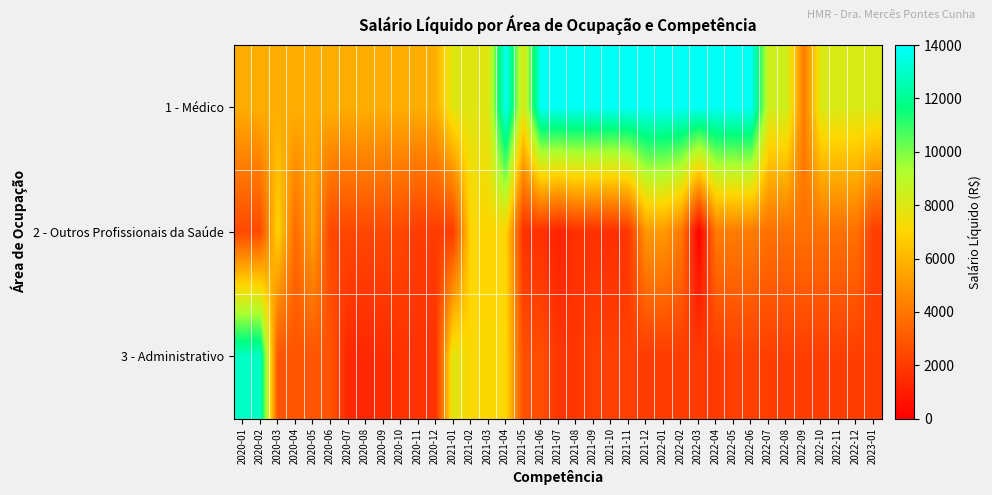

Reading left to right, what are all the values shown in this chart?

1 - Médico: 2020-01=5709.0	2020-02=5764.1	2020-03=5709.0	2020-04=5764.1	2020-05=5709.0	2020-06=5764.1	2020-07=5709.0	2020-08=5764.1	2020-09=5709.0	2020-10=5764.1	2020-11=5709.0	2020-12=5764.1	2021-01=7906.8	2021-02=7906.8	2021-03=7906.8	2021-04=13813.0	2021-05=7906.8	2021-06=13813.0	2021-07=13813.0	2021-08=13813.0	2021-09=13813.0	2021-10=13813.0	2021-11=13813.0	2021-12=13813.0	2022-01=13813.0	2022-02=13813.0	2022-03=13813.0	2022-04=13813.0	2022-05=13813.0	2022-06=13813.0	2022-07=8365.0	2022-08=8478.2	2022-09=4128.2	2022-10=8115.7	2022-11=8115.7	2022-12=8115.7	2023-01=8115.7
2 - Outros Profissionais da Saúde: 2020-01=2504.1	2020-02=2504.1	2020-03=6960.6	2020-04=3597.5	2020-05=5389.3	2020-06=2413.5	2020-07=2413.5	2020-08=2413.5	2020-09=2413.5	2020-10=2413.5	2020-11=2023.9	2020-12=2060.3	2021-01=2060.3	2021-02=6994.4	2021-03=6994.4	2021-04=6994.4	2021-05=1658.2	2021-06=1658.2	2021-07=1136.6	2021-08=1658.2	2021-09=1658.2	2021-10=1543.8	2021-11=1882.5	2021-12=5081.4	2022-01=5081.4	2022-02=4133.6	2022-03=0.0	2022-04=4133.6	2022-05=4133.6	2022-06=4166.6	2022-07=3769.2	2022-08=3769.2	2022-09=3769.2	2022-10=3769.2	2022-11=3769.2	2022-12=3769.2	2023-01=2086.1
3 - Administrativo: 2020-01=12908.7	2020-02=12908.7	2020-03=2845.0	2020-04=2845.0	2020-05=2845.0	2020-06=2845.0	2020-07=1348.4	2020-08=1348.4	2020-09=1484.7	2020-10=1708.1	2020-11=1708.1	2020-12=1708.1	2021-01=7906.8	2021-02=7038.6	2021-03=7038.6	2021-04=7038.6	2021-05=2661.9	2021-06=2661.9	2021-07=1816.6	2021-08=1816.6	2021-09=2202.1	2021-10=2202.1	2021-11=2202.1	2021-12=2004.7	2022-01=2004.7	2022-02=2004.7	2022-03=2004.7	2022-04=1972.5	2022-05=2172.3	2022-06=2172.3	2022-07=2102.2	2022-08=2102.2	2022-09=2102.2	2022-10=2102.2	2022-11=2102.2	2022-12=2102.2	2023-01=2102.2